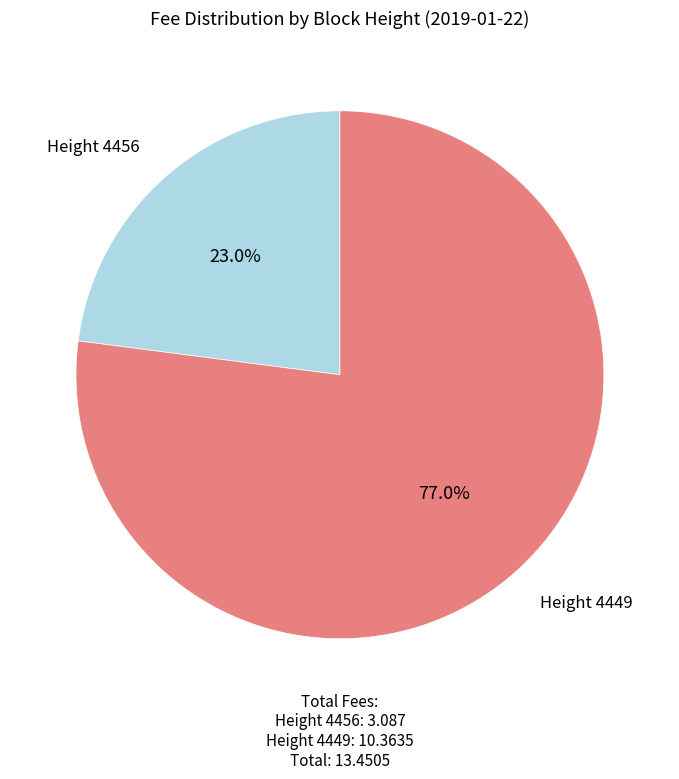

Is there any slice that represents more than half of the pie?

Yes